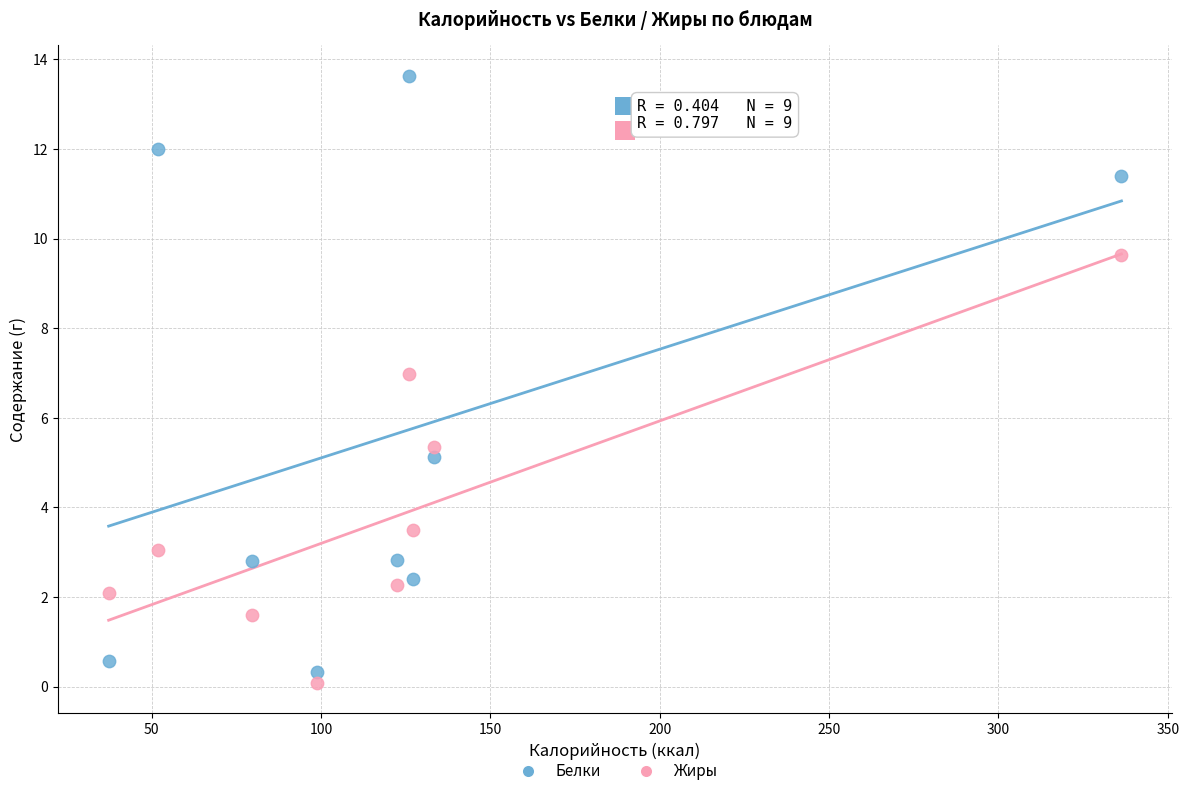

In the Белки series, what Y value is closest to 6?

5.1